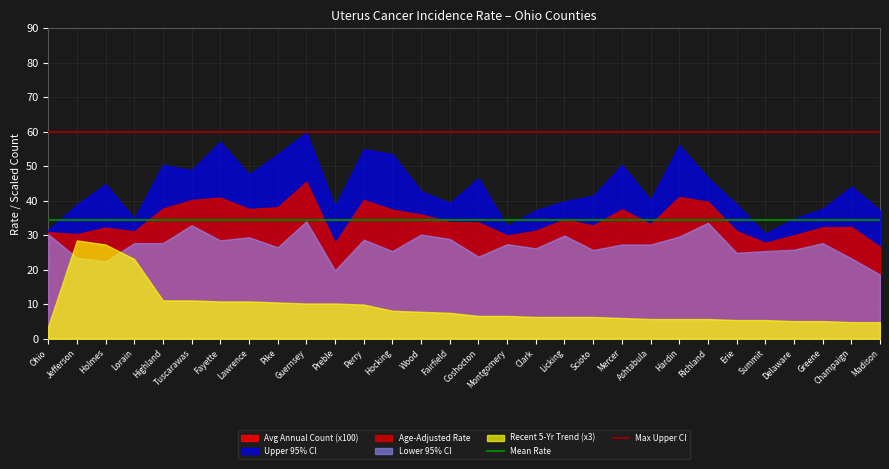

What is the value of the Mean Rate point at the 1st from the left?

34.5